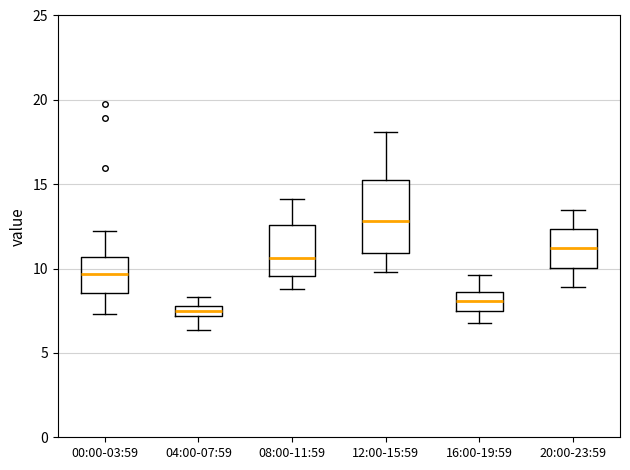

Which box has the highest median line?

12:00-15:59